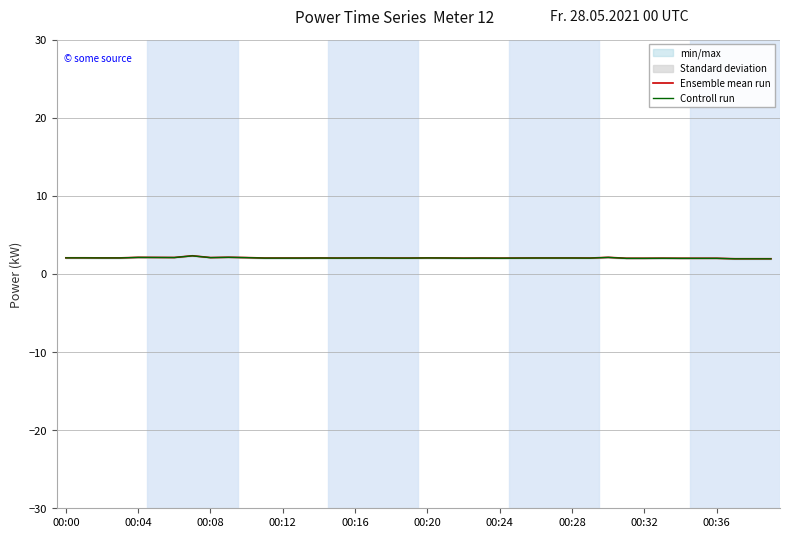

Reading left to right, list all the values displayed in this chart.

Ensemble mean run: 2.1	2.1	2.0	2.0	2.1	2.1	2.1	2.3	2.1	2.1	2.1	2.0	2.0	2.0	2.0	2.0	2.0	2.0	2.0	2.0	2.0	2.0	2.0	2.0	2.0	2.0	2.0	2.0	2.0	2.0	2.1	2.0	2.0	2.0	2.0	2.0	2.0	1.9	1.9	1.9
Controll run: 2.1	2.1	2.0	2.0	2.1	2.1	2.1	2.3	2.1	2.1	2.1	2.0	2.0	2.0	2.0	2.0	2.0	2.0	2.0	2.0	2.0	2.0	2.0	2.0	2.0	2.0	2.0	2.0	2.0	2.0	2.1	2.0	2.0	2.0	2.0	2.0	2.0	1.9	1.9	1.9